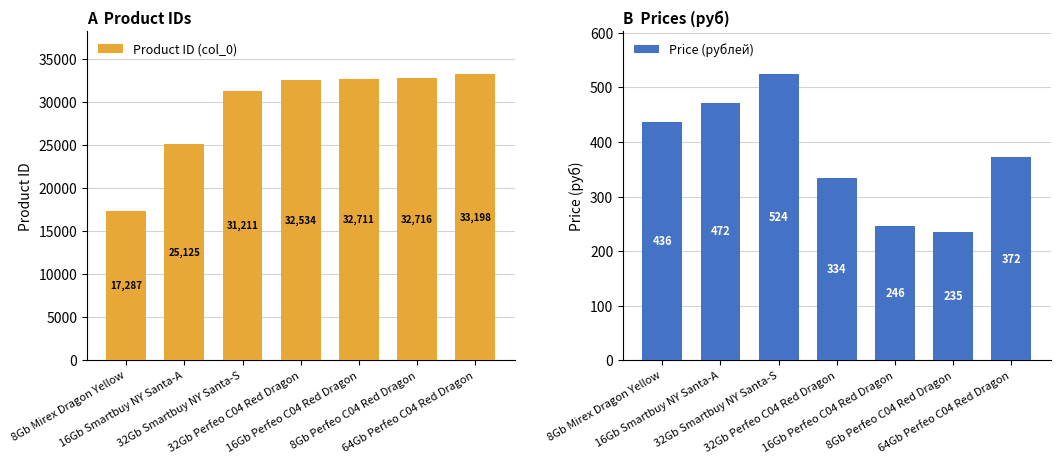

Which series has the largest total across all categories?

Product ID (col_0)